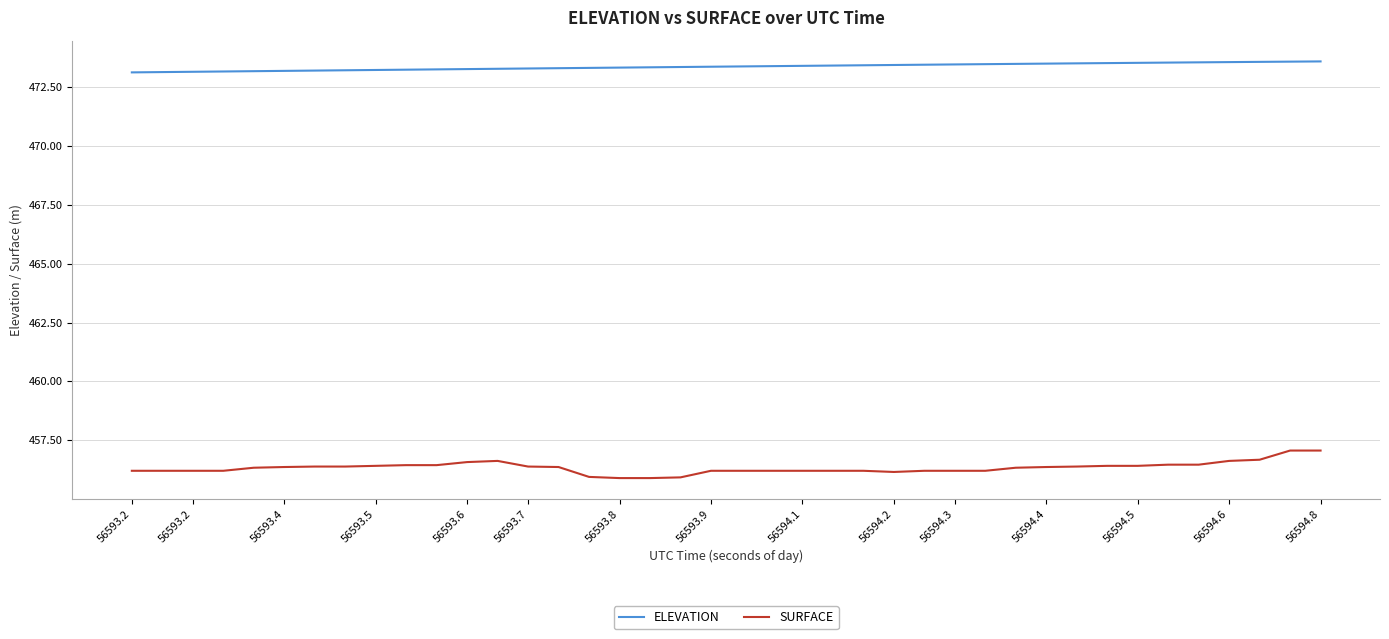

Count the number of data series in this chart.

2